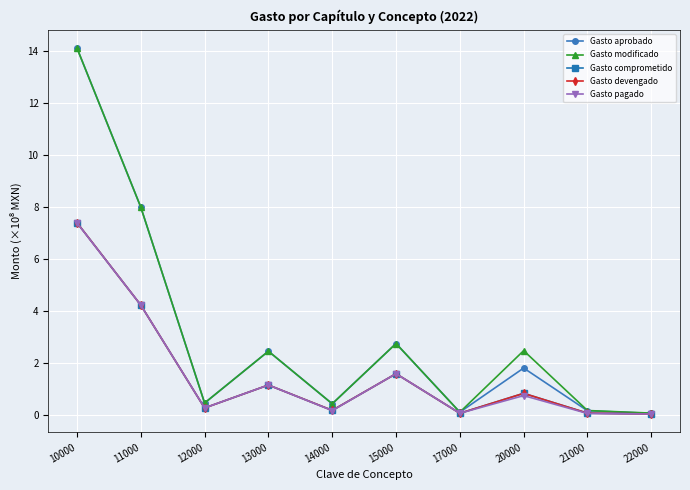

True or false: Gasto modificado and Gasto comprometido intersect in this chart.

False